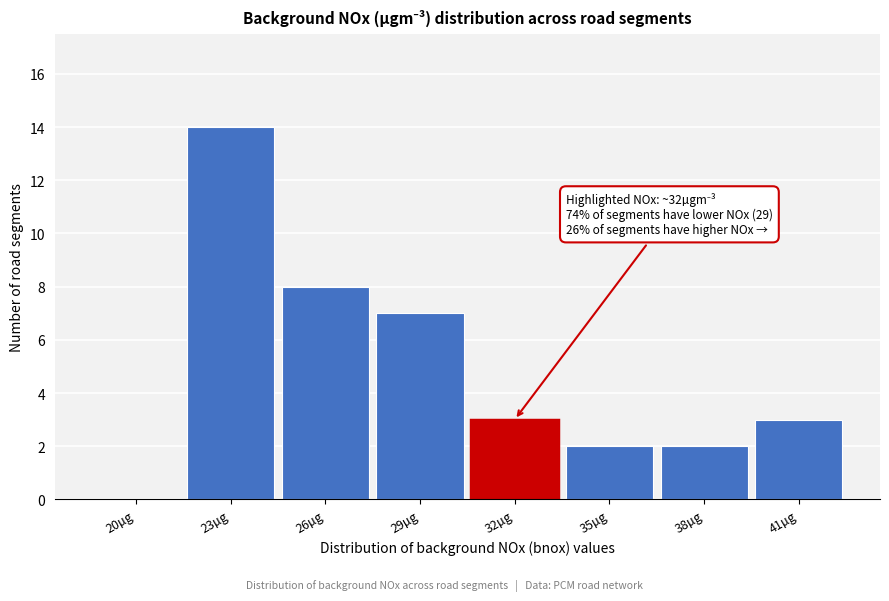

Reading left to right, what are all the values shown in this chart?

20µg=0	23µg=14	26µg=8	29µg=7	32µg=3	35µg=2	38µg=2	41µg=3